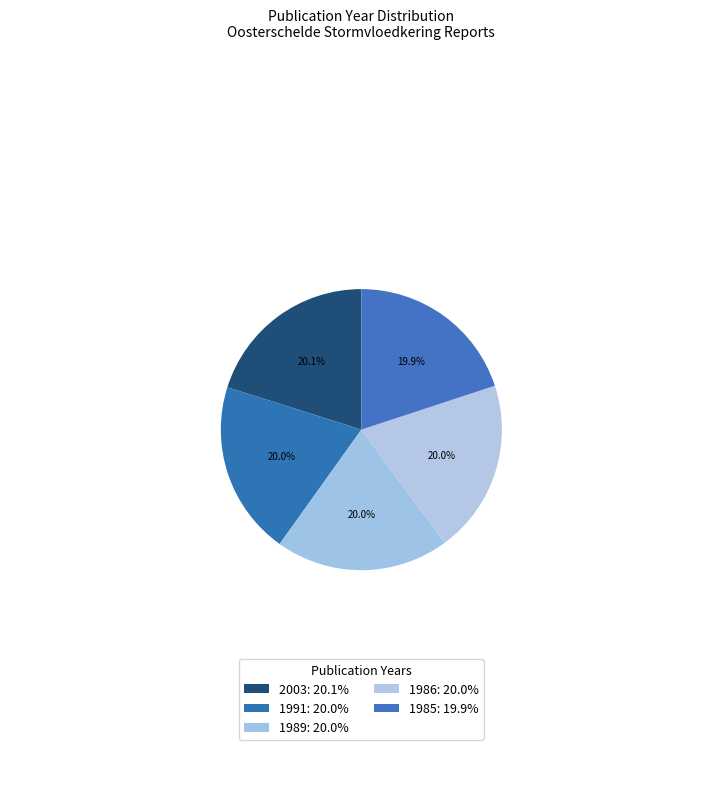

Rank the categories by value from lowest to highest.

1985, 1986, 1989, 1991, 2003